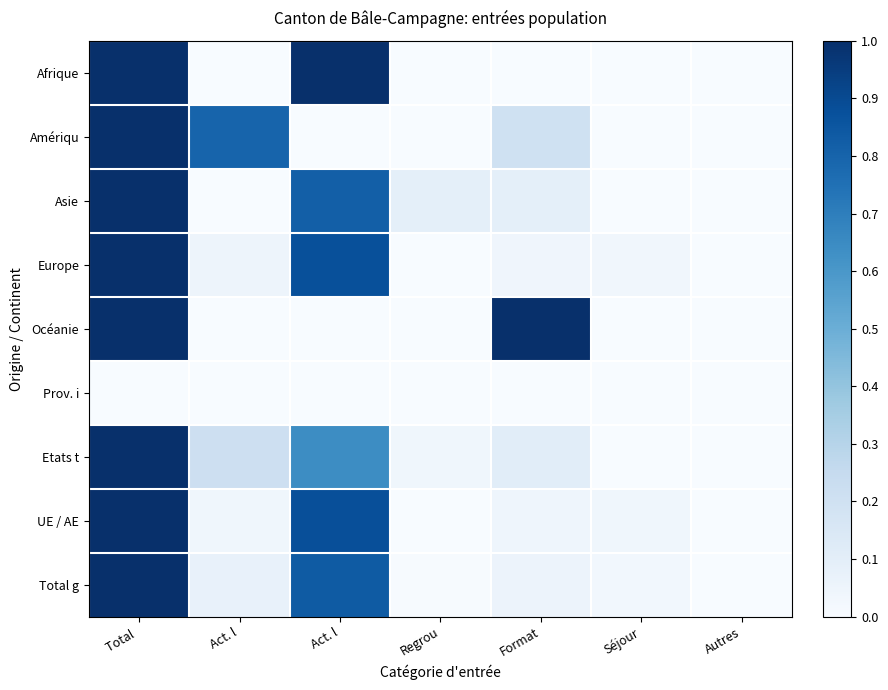

What is the difference between the highest and lowest values at Regrou?

0.1